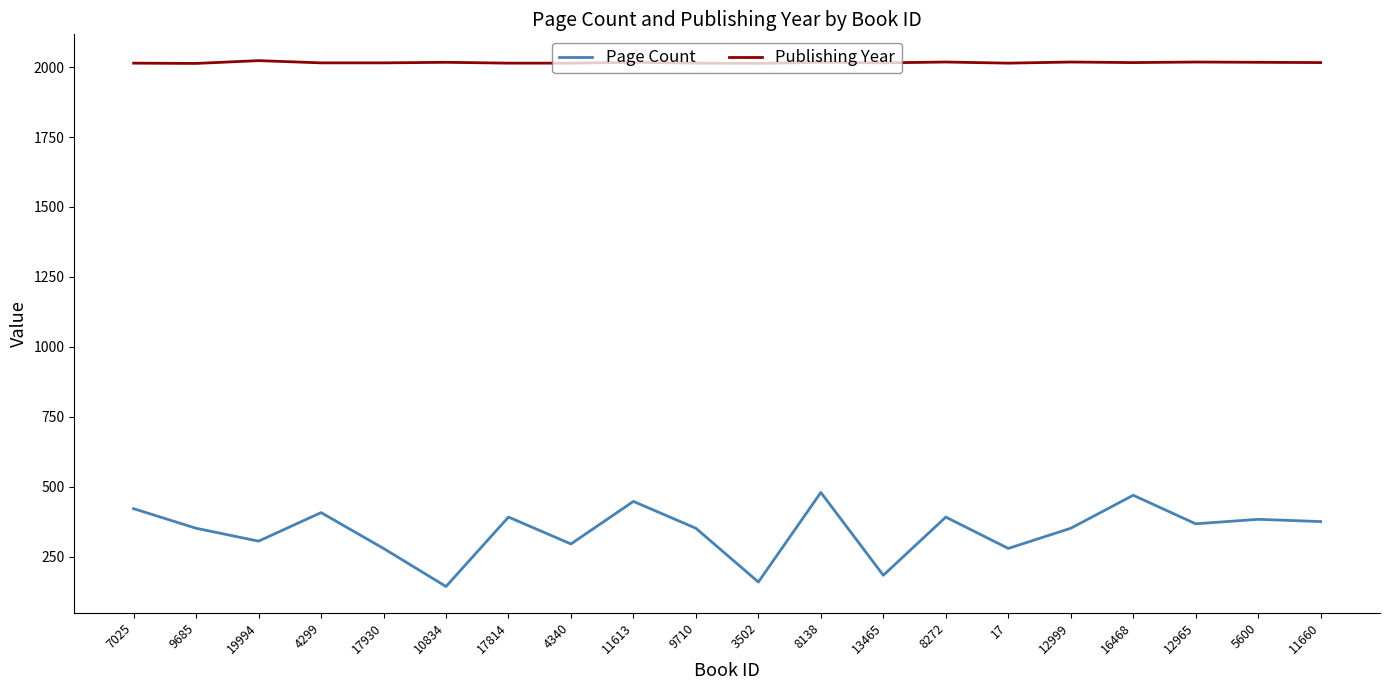

Which series has the largest total across all categories?

Publishing Year